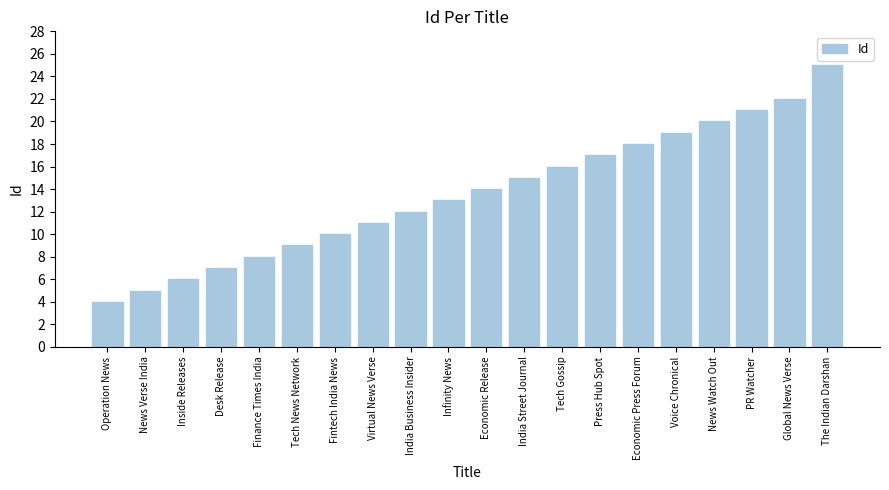

What is the average value?

14